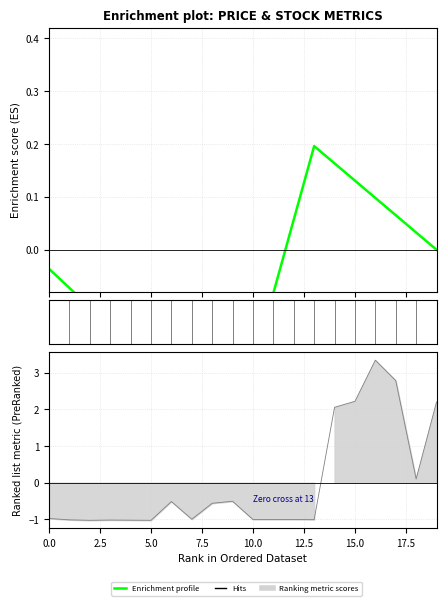

How many points are higher than both their immediate neighbors (excluding endpoints)?

1